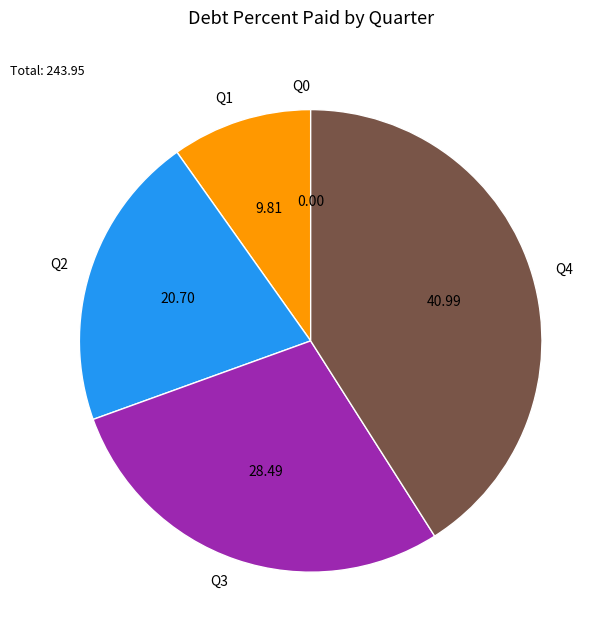

Combined, do Q3 and Q4 account for over 50%?

Yes